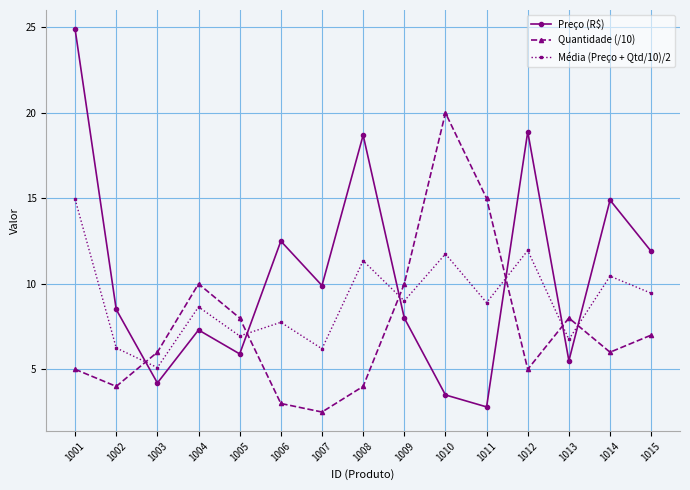

How many lines are shown in the chart?

3